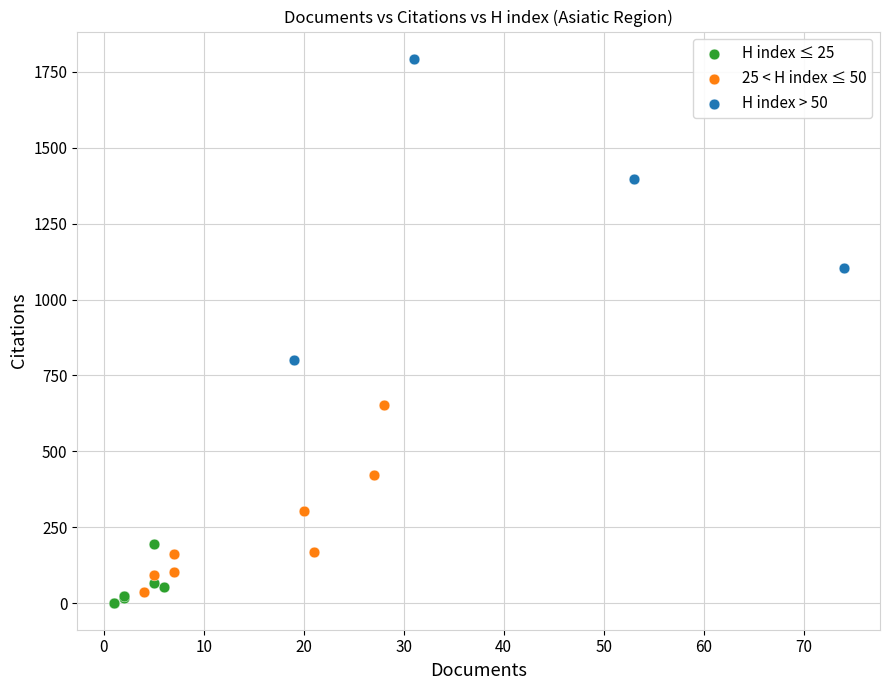

Which series reaches the maximum Y coordinate?

H index > 50